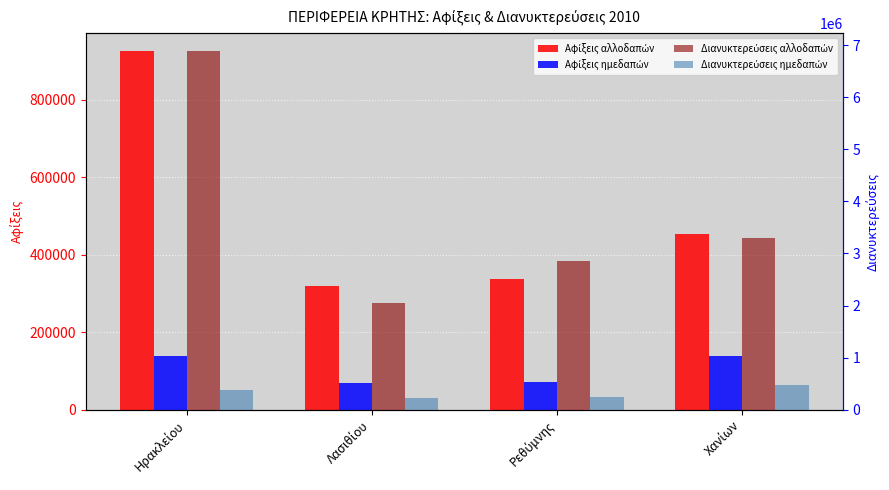

What is the difference between the highest and lowest values at Ηρακλείου?

6752086